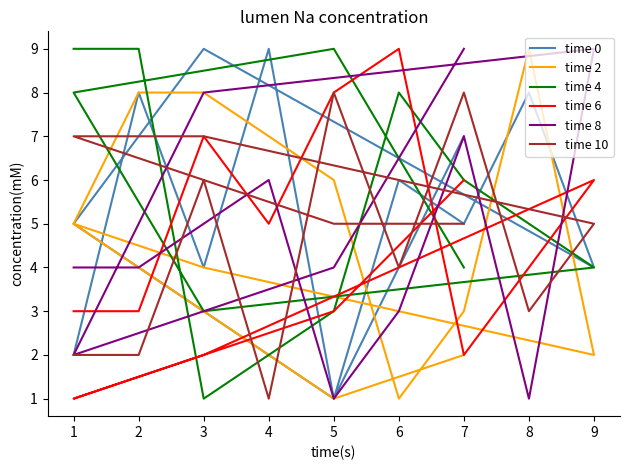

Reading left to right, what are all the values shown in this chart?

time 0: 2	8	4	9	1	6	5	8	4	9	5	1	7
time 2: 5	8	8	7	6	1	3	9	2	4	5	1	2
time 4: 9	9	1	2	3	8	6	5	4	3	8	9	4
time 6: 3	3	7	5	8	9	2	4	6	2	1	3	6
time 8: 4	4	5	6	1	3	7	1	9	8	2	4	9
time 10: 2	2	6	1	8	4	8	3	5	7	7	5	5